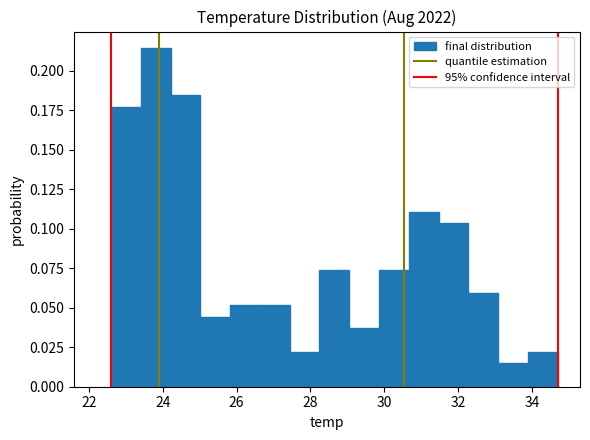

Which range on the x-axis has the tallest bar?

23.4 to 24.2